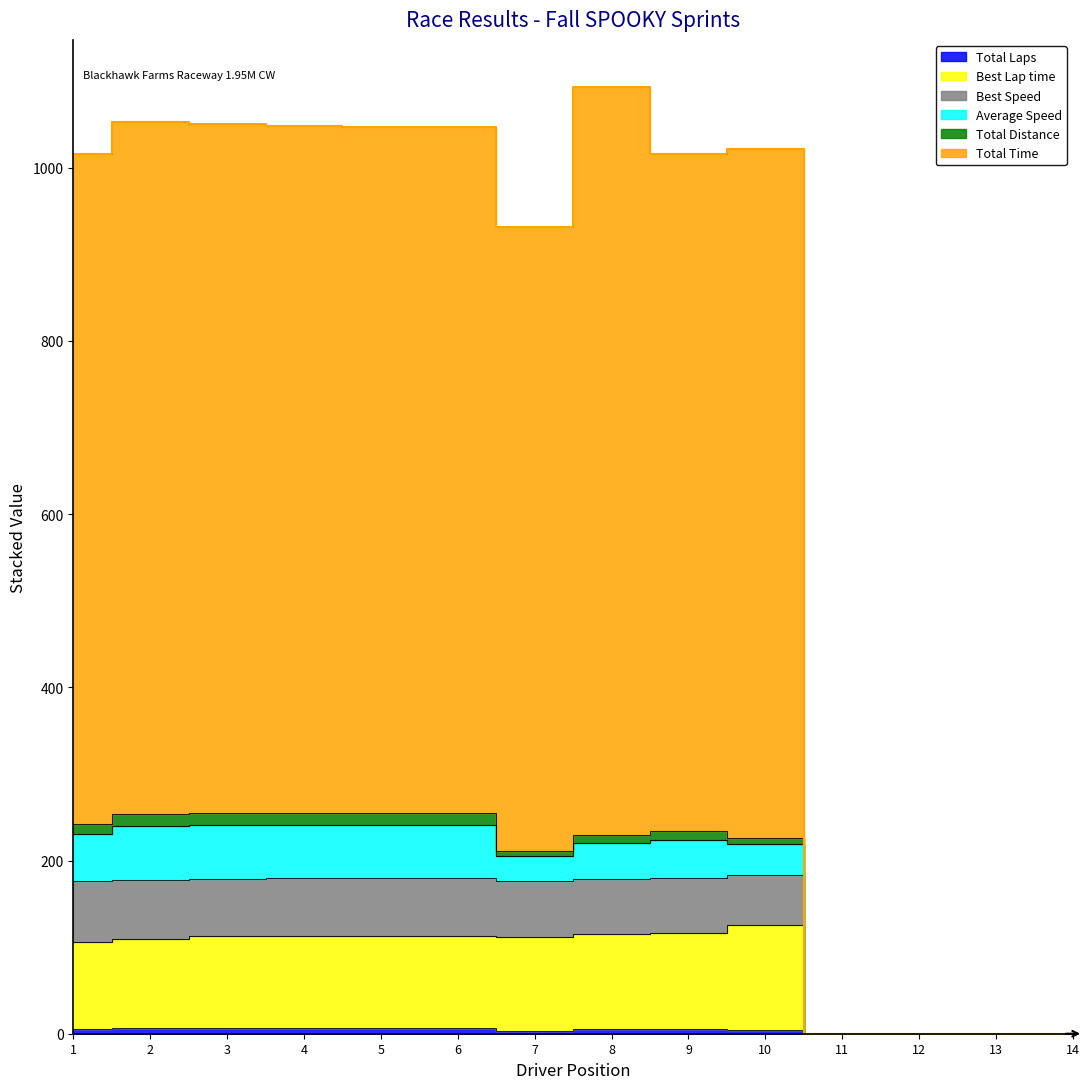

The Best Speed series shows 345.2 at 2. True or false?

False